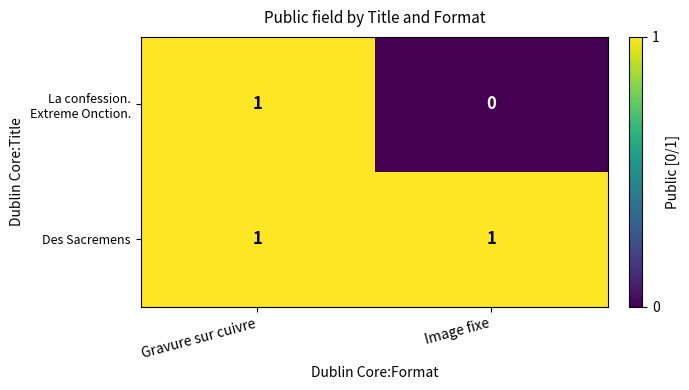

Which series has the largest total across all categories?

Des Sacremens